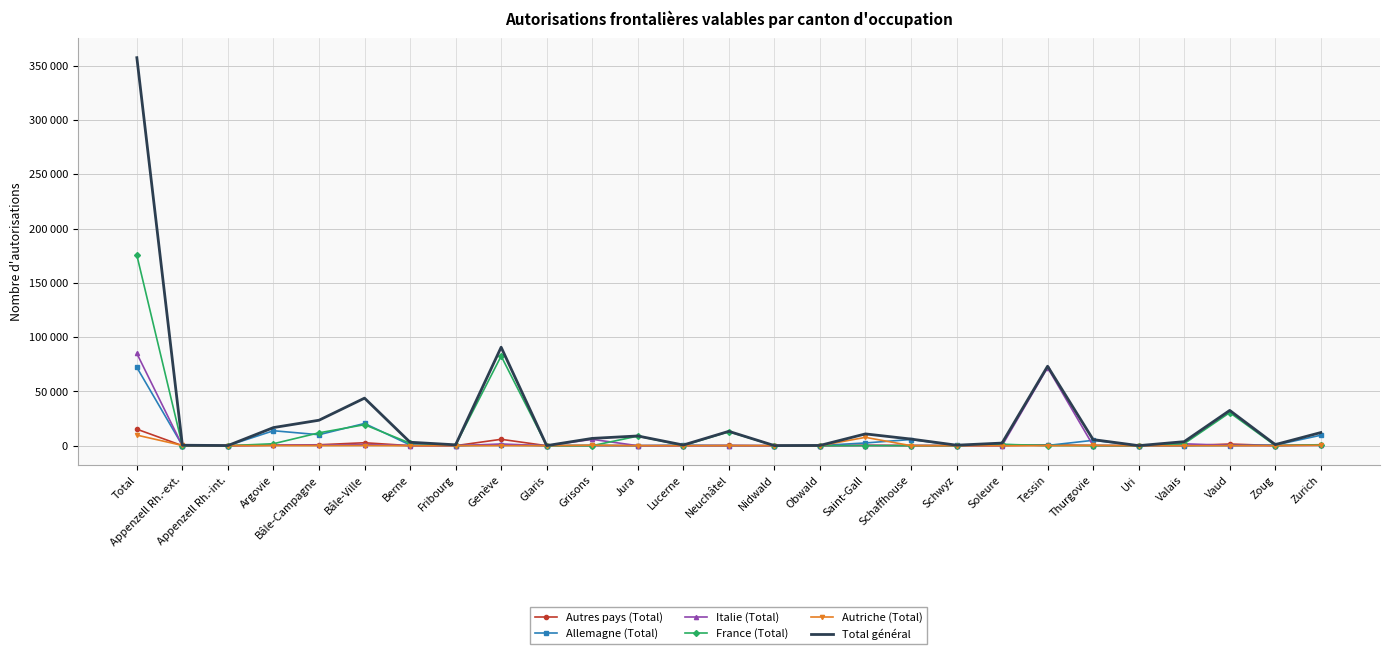

Reading right to left, extract all data points from this chart.

Autres pays (Total): 913	137	1538	85	10	247	778	83	138	181	425	19	14	313	31	107	104	11	5890	42	74	2719	864	458	6	36	15223
Allemagne (Total): 9637	599	149	22	30	4956	243	1017	246	5711	2524	165	49	21	419	19	289	31	626	63	656	20493	10123	13787	49	174	72100
Italie (Total): 410	53	324	1734	12	131	71964	52	23	153	154	18	11	38	40	26	5847	6	1570	17	139	1102	538	540	1	11	84914
France (Total): 796	162	30470	1885	3	48	177	1260	36	40	66	13	9	12866	90	8825	13	15	82558	688	2287	19342	11867	1821	1	10	175349
Autriche (Total): 356	68	14	4	0	252	20	11	37	32	7694	3	21	2	36	0	476	13	57	2	33	153	69	95	80	216	9744
Total général: 12112	1019	32495	3730	55	5634	73182	2423	480	6117	10863	218	104	13240	616	8977	6729	76	90701	812	3189	43809	23461	16701	137	447	357330